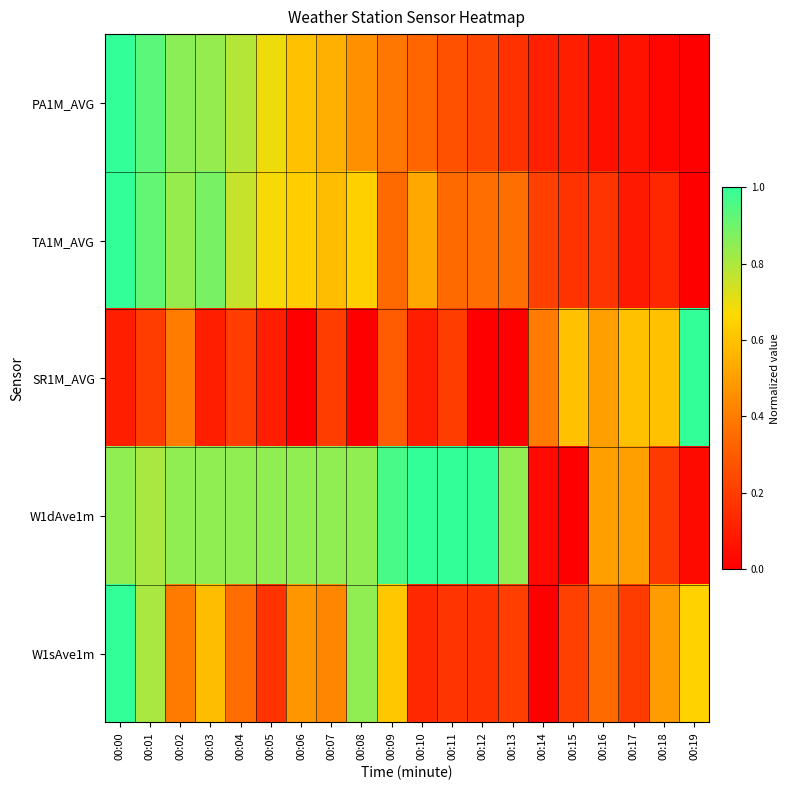

At 00:07, list the series in order from largest to smallest.

W1dAve1m, TA1M_AVG, PA1M_AVG, W1sAve1m, SR1M_AVG